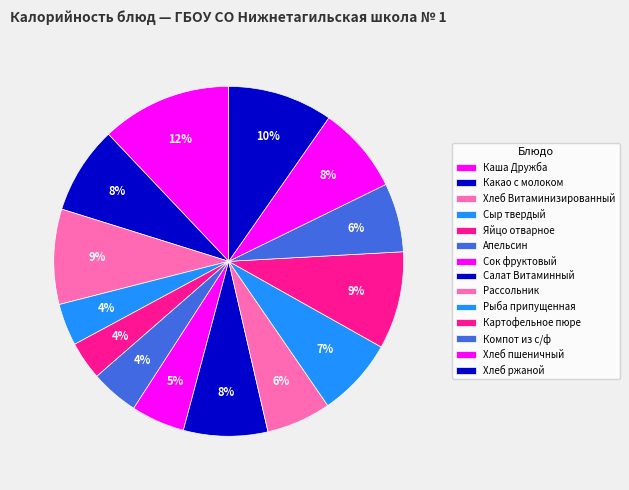

The Хлеб Витаминизированный slice represents 16% of the pie. True or false?

False